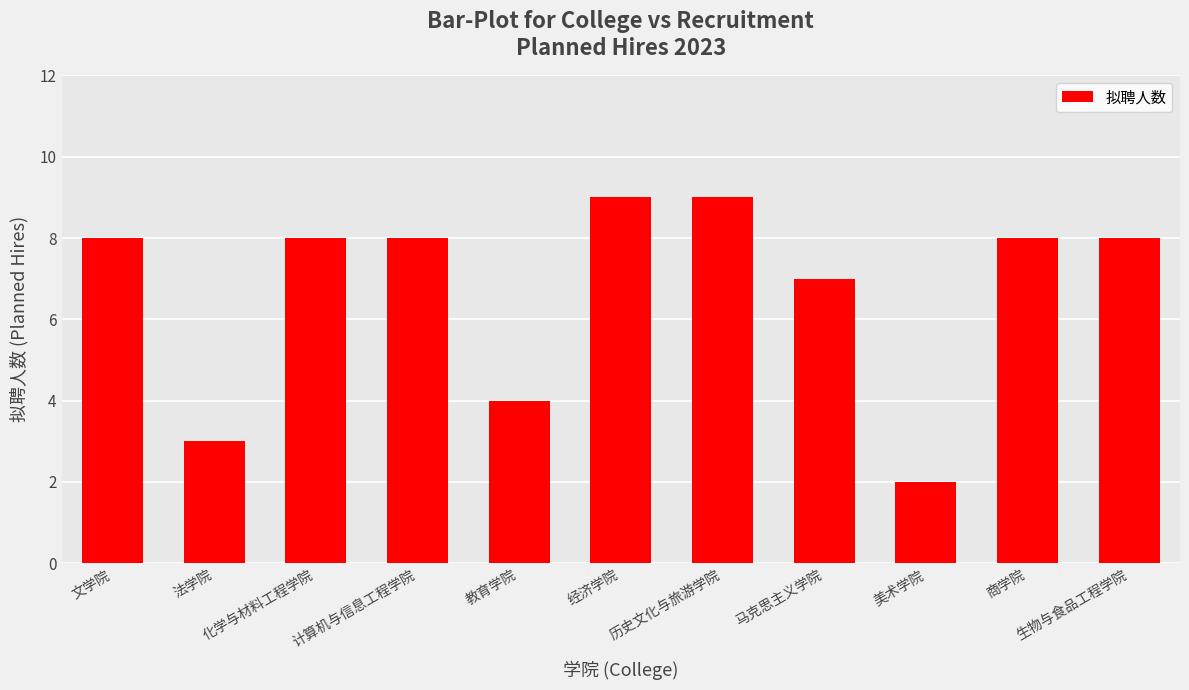

At which category does the chart reach its minimum across all series?

美术学院